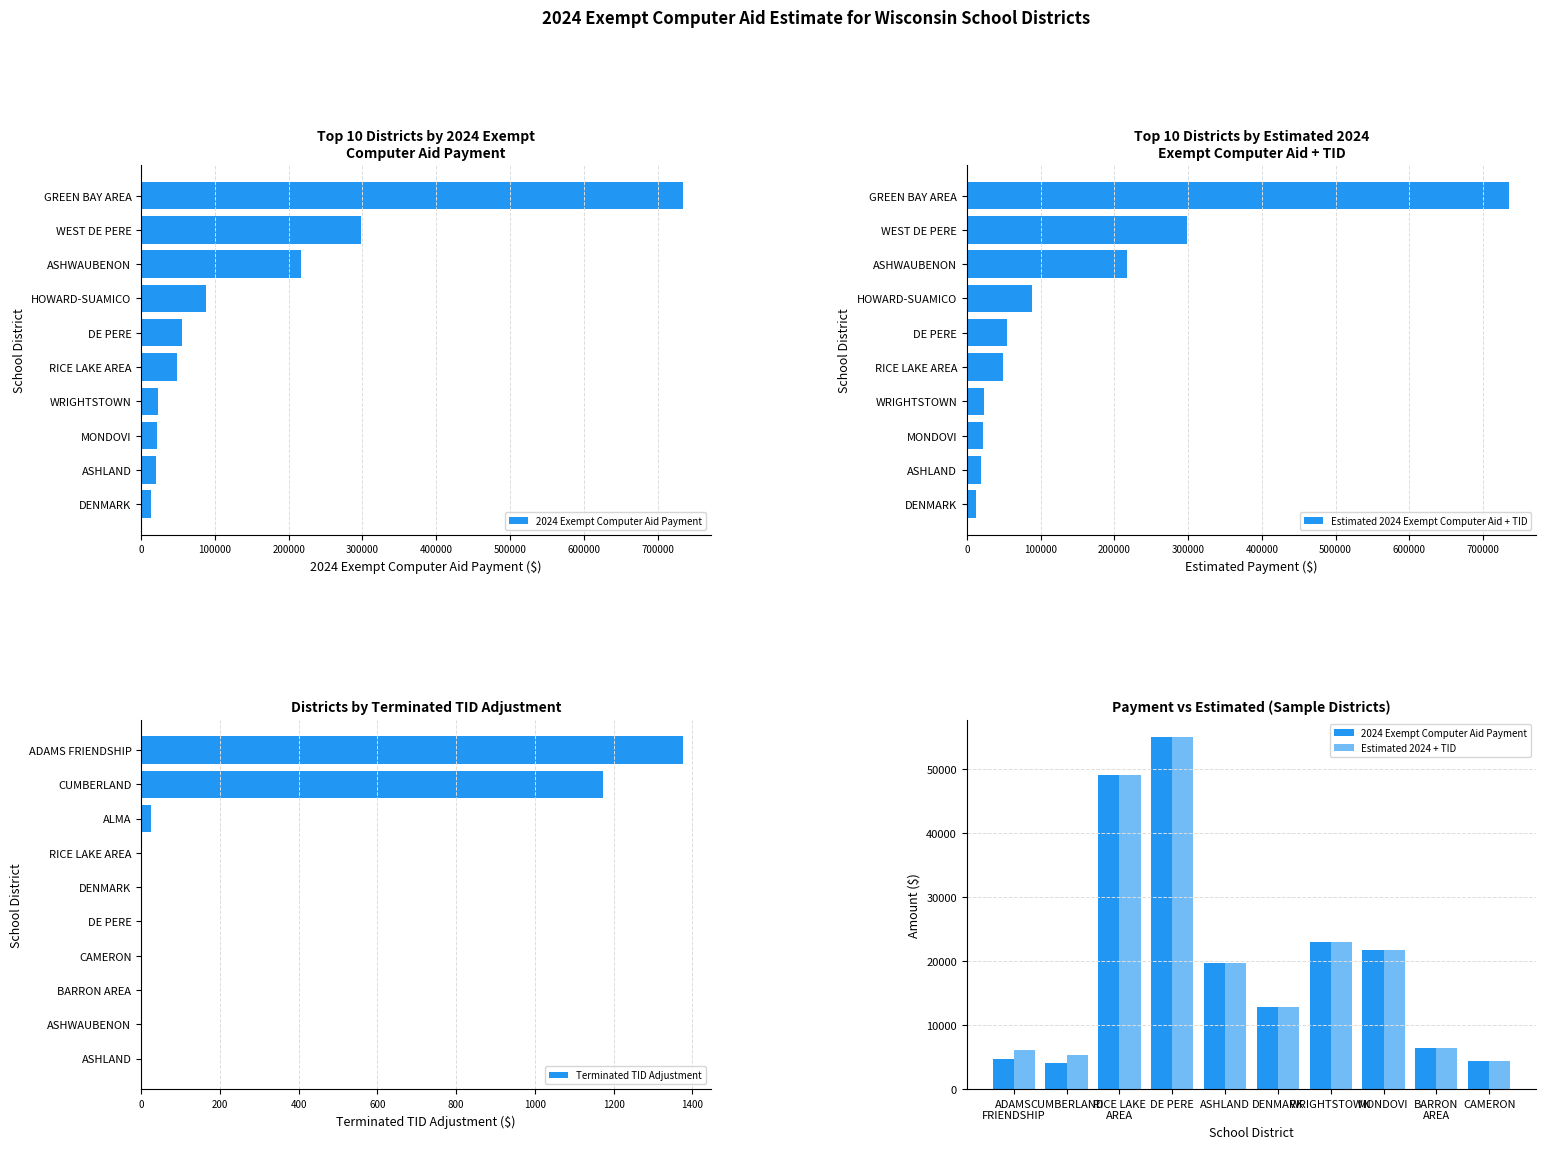

What are all the series names shown in the legend?

2024 Exempt Computer Aid Payment, Estimated 2024 Exempt Computer Aid + TID, Terminated TID Adjustment, Estimated 2024 + TID